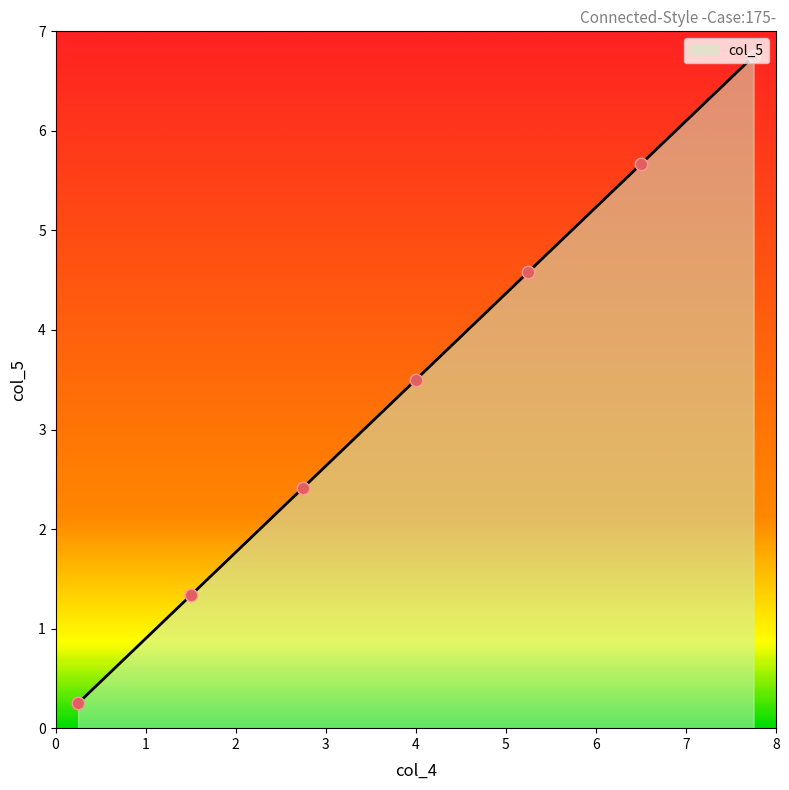

What is the greatest value displayed?

6.8